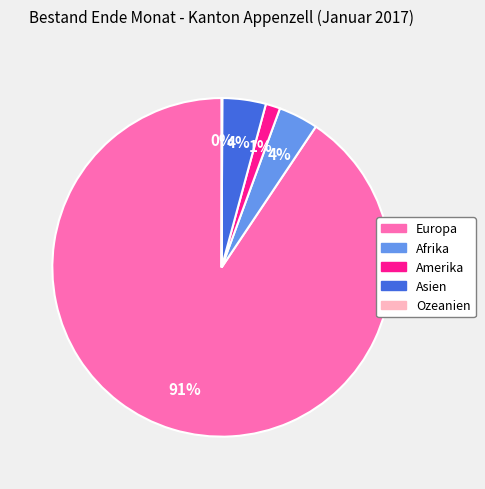

To the nearest percent, what is the average slice percentage?

20%